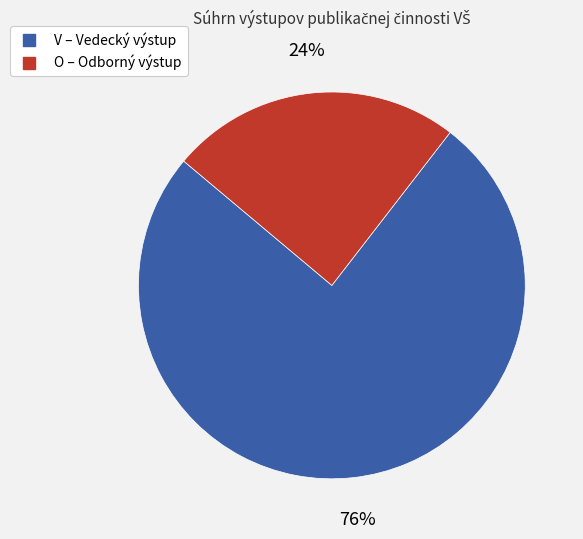

Is there any slice that represents more than half of the pie?

Yes